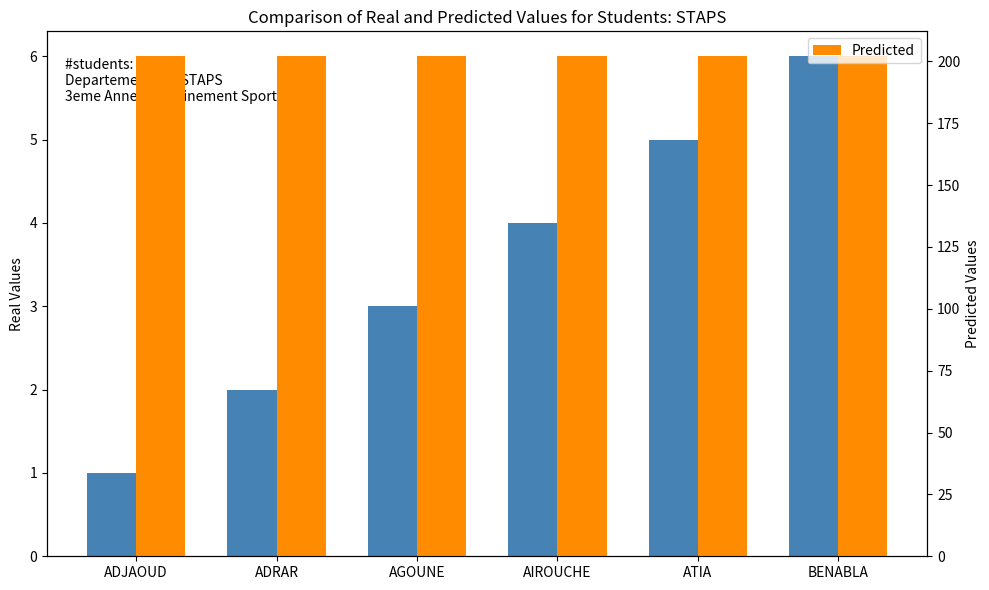

Does the chart contain stacked bars?

No